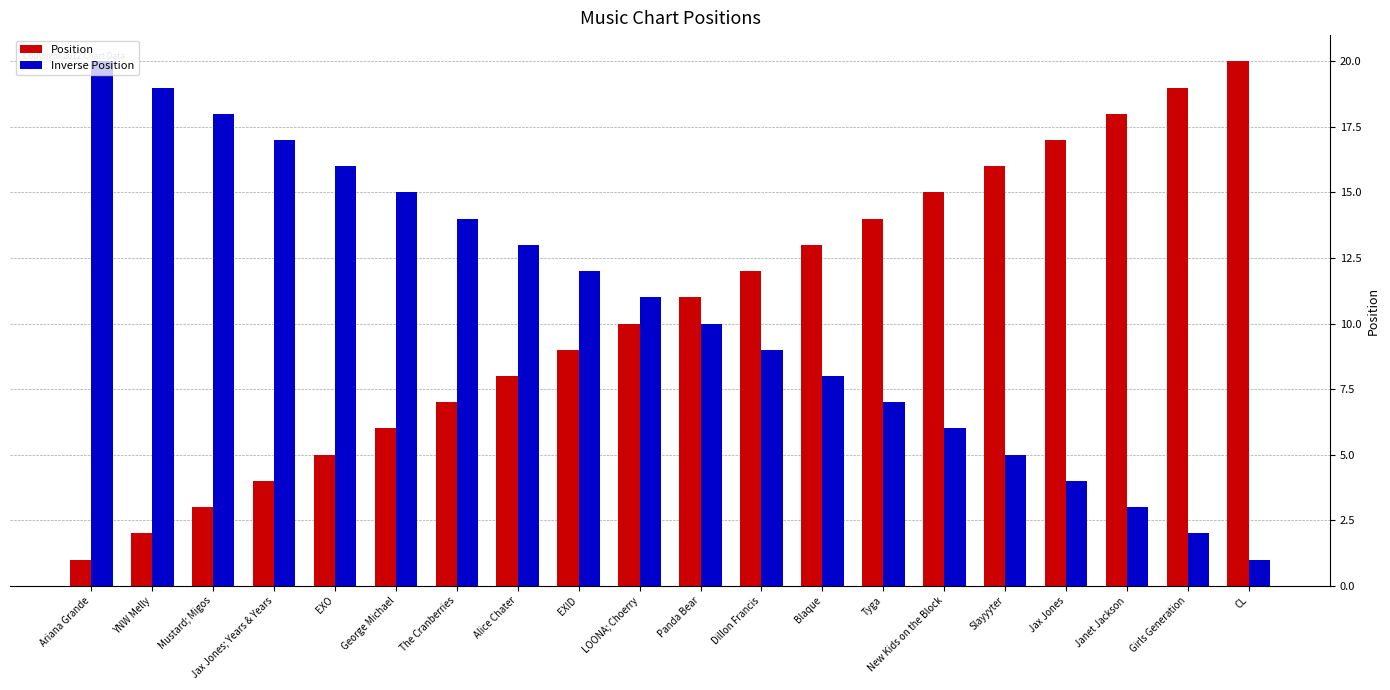

How many values in the Position series are below 11?

10